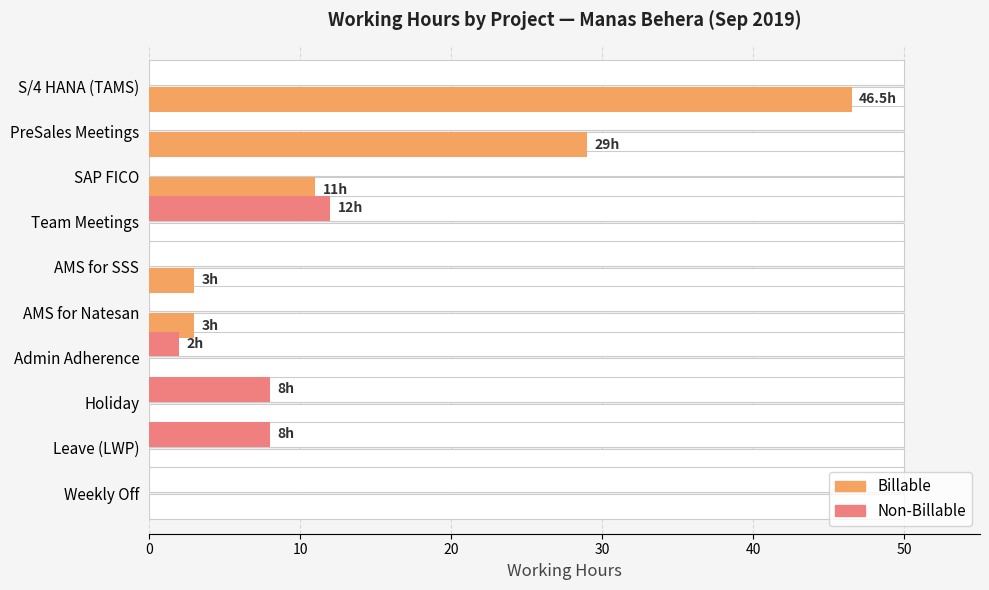

What is the total value across all series at Holiday?

8.0